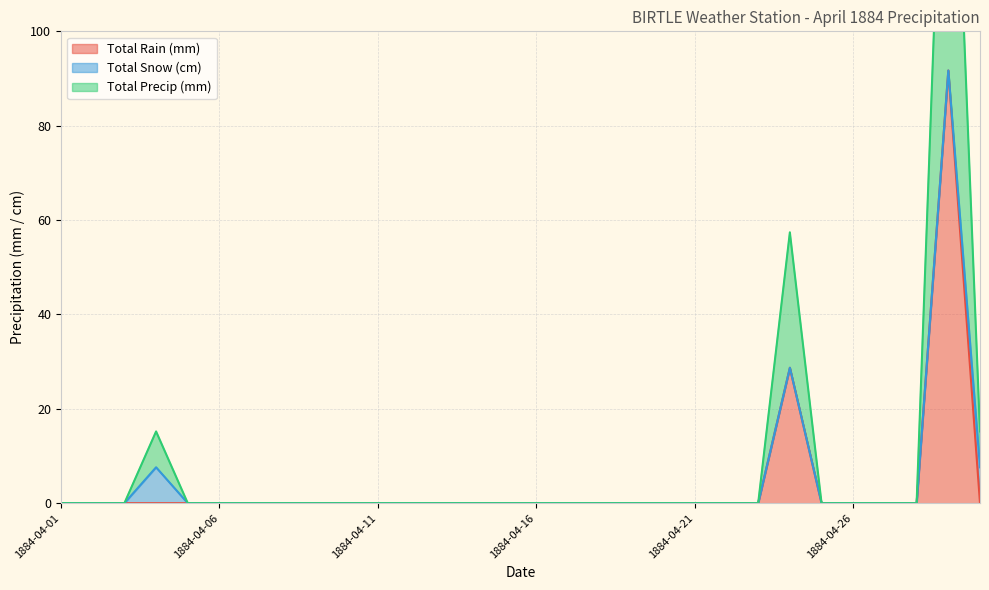

List the labels in order of Total Rain (mm) value, largest first.

1884-04-29, 1884-04-24, 1884-04-01, 1884-04-02, 1884-04-03, 1884-04-04, 1884-04-05, 1884-04-06, 1884-04-07, 1884-04-08, 1884-04-09, 1884-04-10, 1884-04-11, 1884-04-12, 1884-04-13, 1884-04-14, 1884-04-15, 1884-04-16, 1884-04-17, 1884-04-18, 1884-04-19, 1884-04-20, 1884-04-21, 1884-04-22, 1884-04-23, 1884-04-25, 1884-04-26, 1884-04-27, 1884-04-28, 1884-04-30